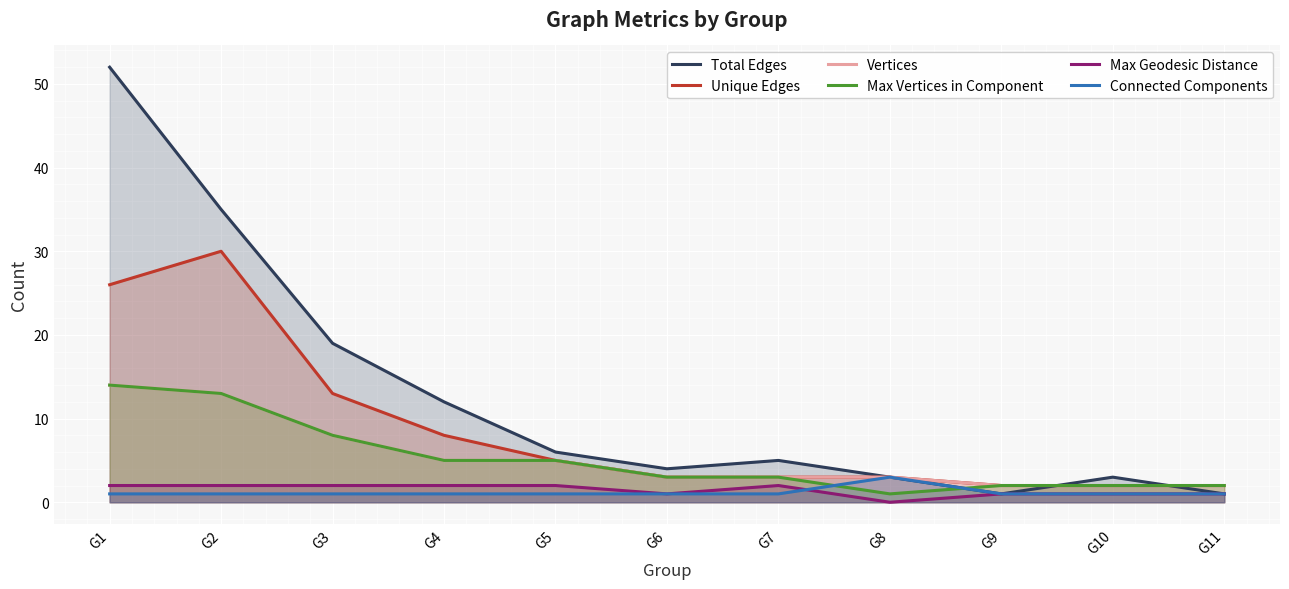

Rank the series at G7 from highest to lowest value.

Total Edges, Unique Edges, Vertices, Max Vertices in Component, Max Geodesic Distance, Connected Components